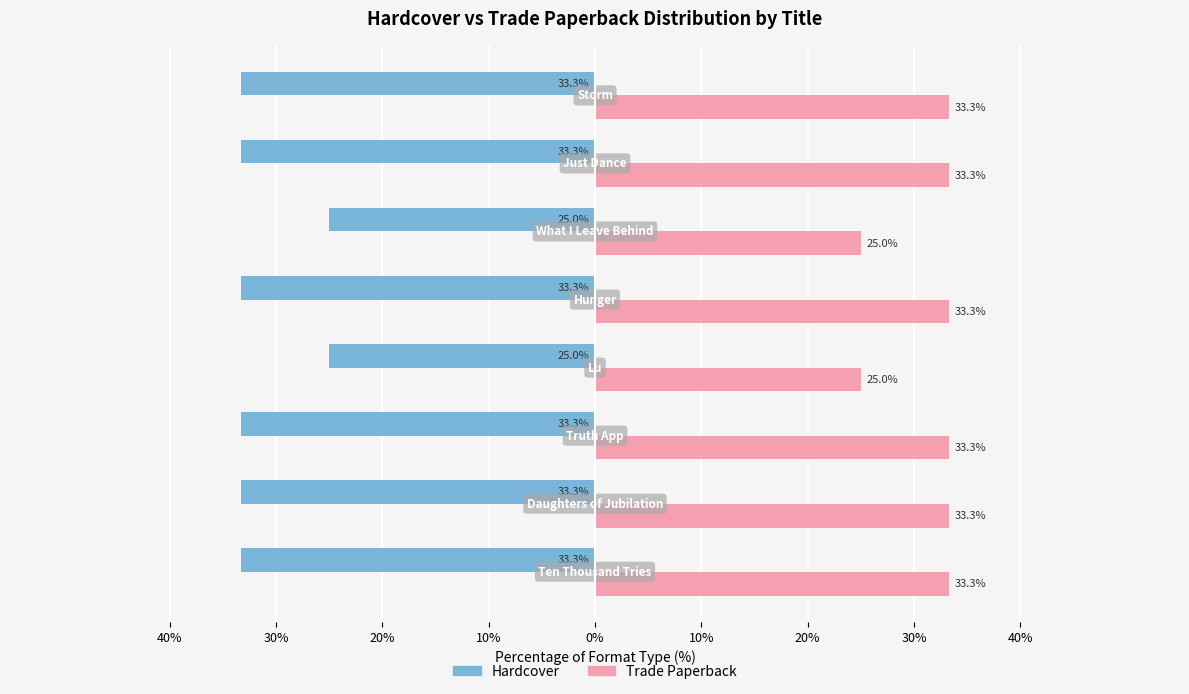

What are all the series names shown in the legend?

Hardcover, Trade Paperback